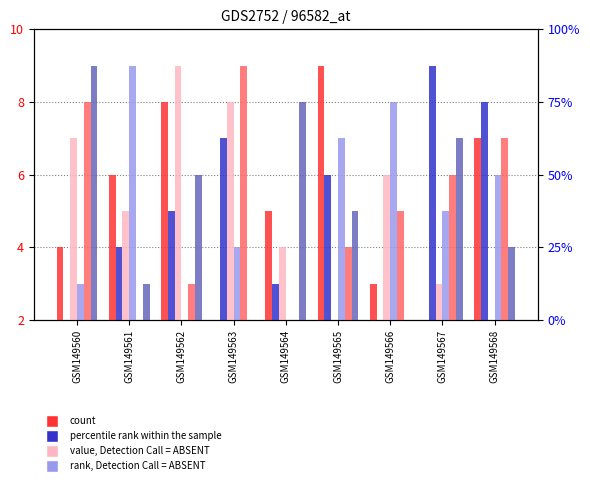

What is the difference between the second highest and second lowest values in the value, Detection Call = ABSENT series?

6